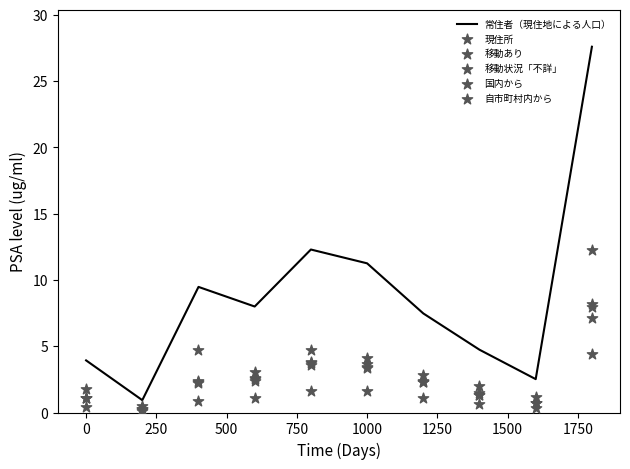

Which series contains the lowest Y value?

自市町村内から